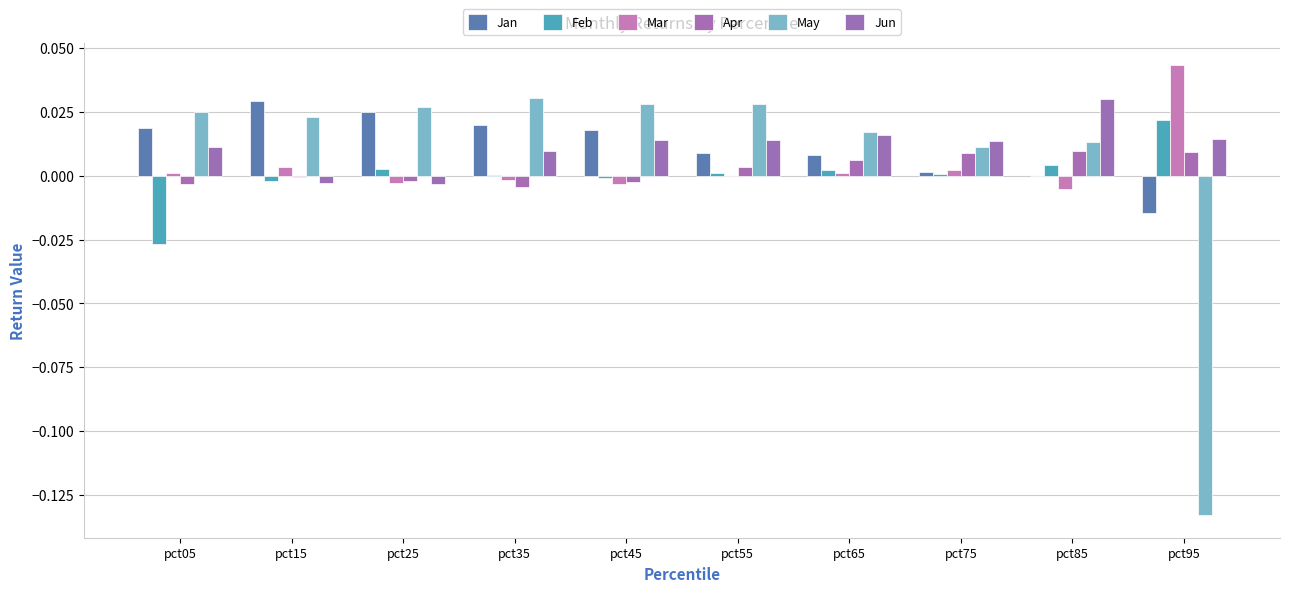

Are the bars horizontal?

No